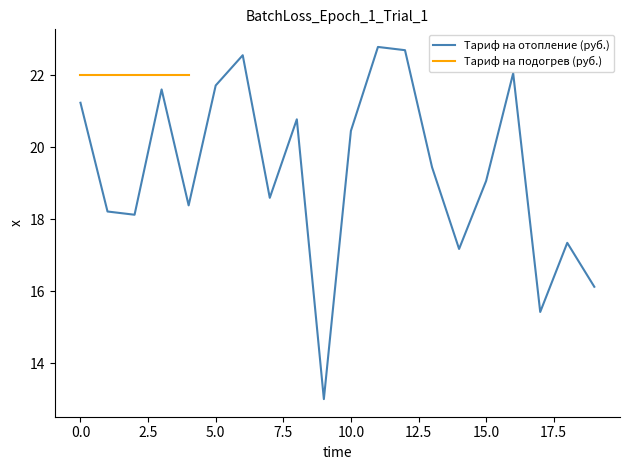

Is it true that the value at 20 is 16.1?

True